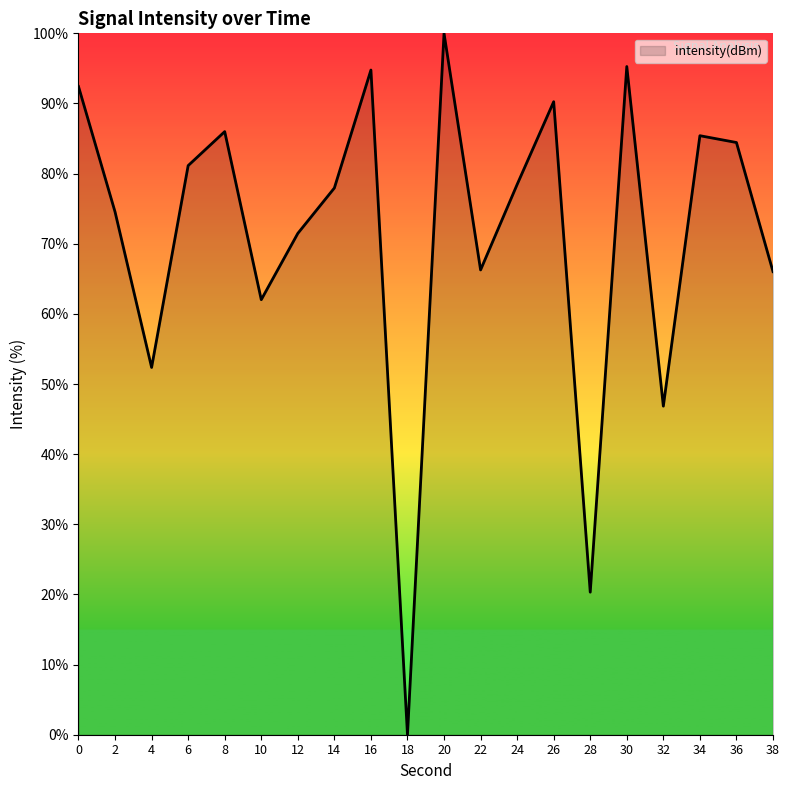

The value at 10 is 62.0. True or false?

True